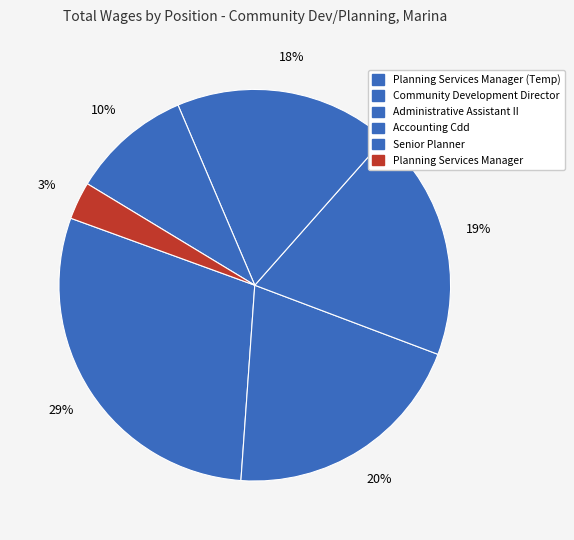

Count the number of slices in the pie.

6